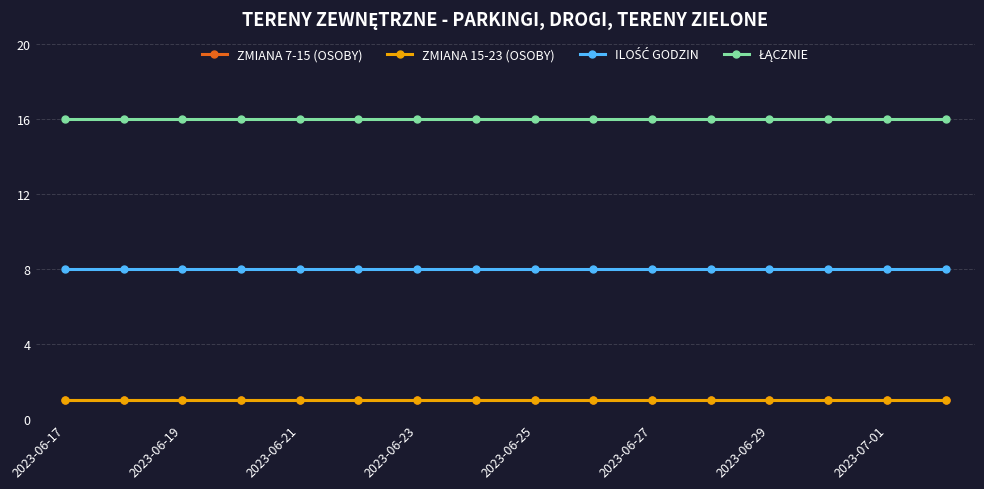

Does the chart have visible grid lines?

Yes